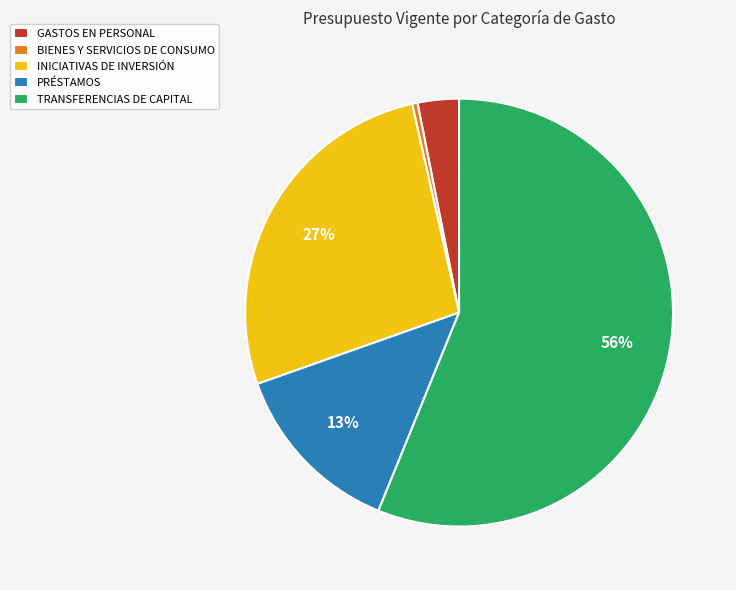

Combined, do TRANSFERENCIAS DE CAPITAL and PRÉSTAMOS account for over 50%?

Yes